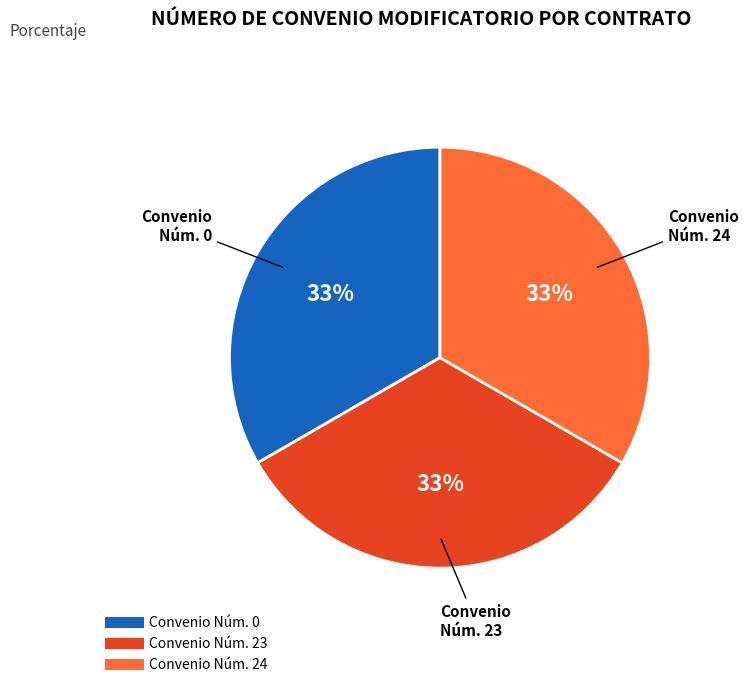

Count the number of slices in the pie.

3